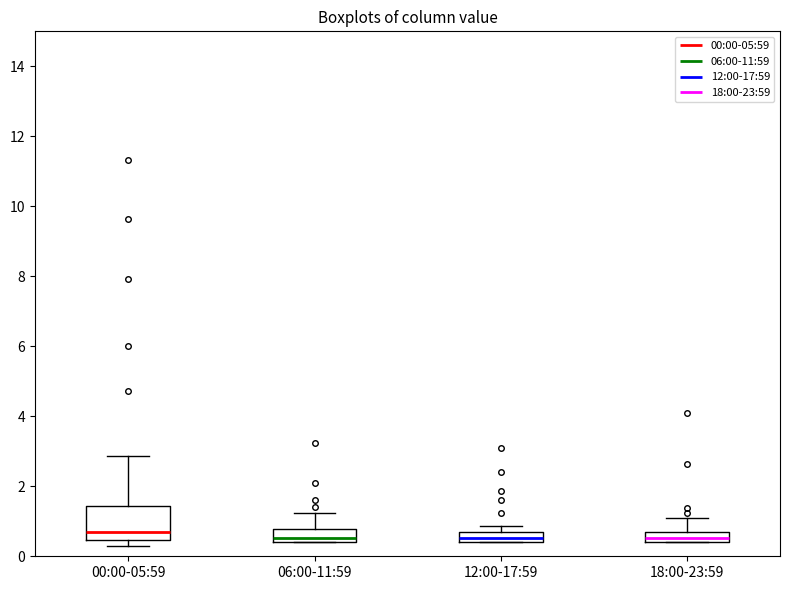

Where is the upper edge of the box for 00:00-05:59 on the y-axis? The values are not printed on the chart, so give them approximately, as read against the axis.

1.4